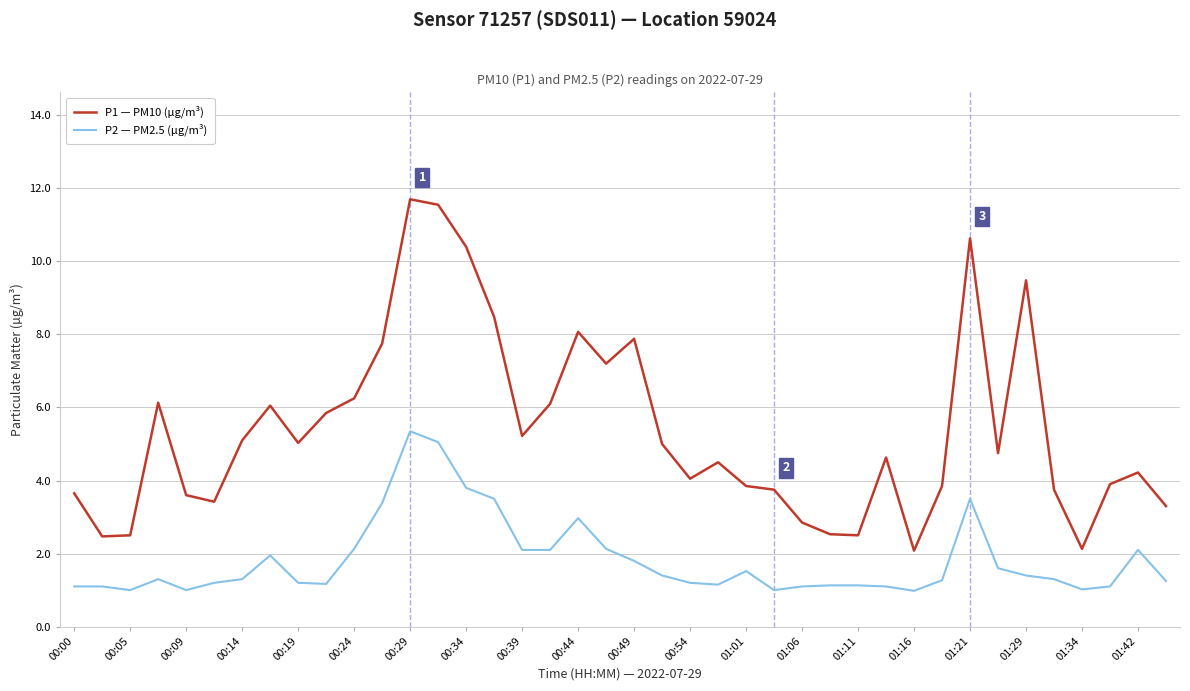

Rank the series by their average value, from highest to lowest.

P1 — PM10 (µg/m³), P2 — PM2.5 (µg/m³)